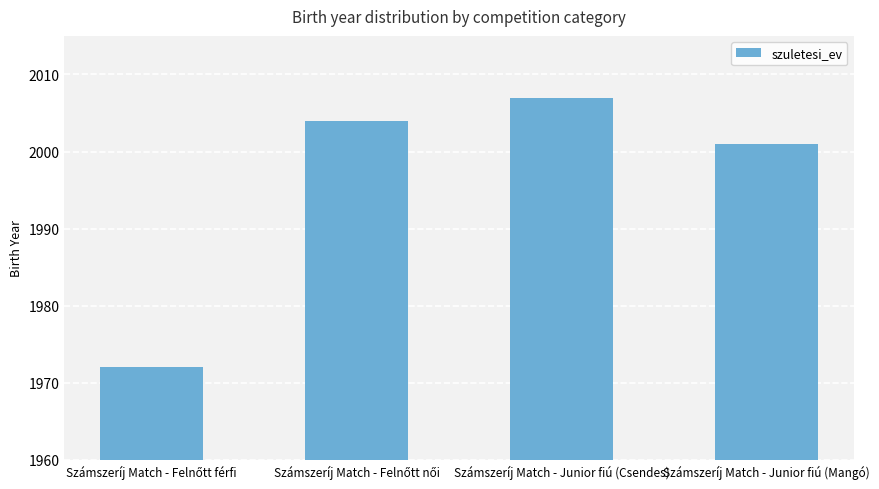

Reading left to right, what are all the values shown in this chart?

1972	2004	2007	2001